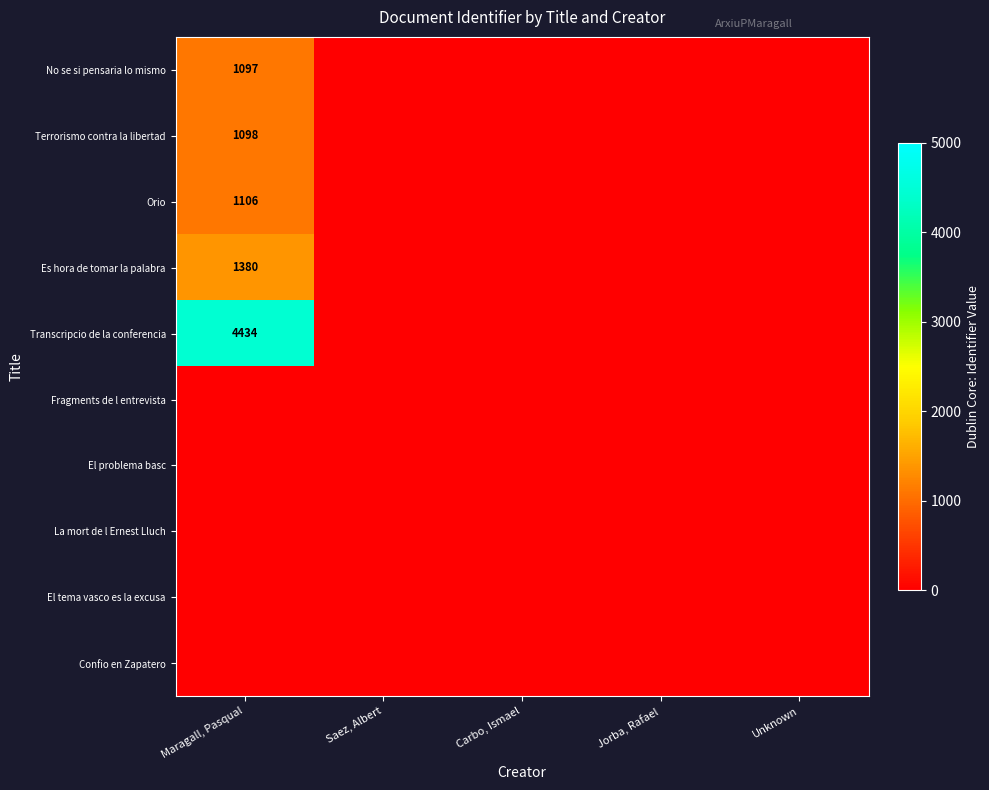

The Orio series shows 1473 at Maragall, Pasqual. True or false?

False